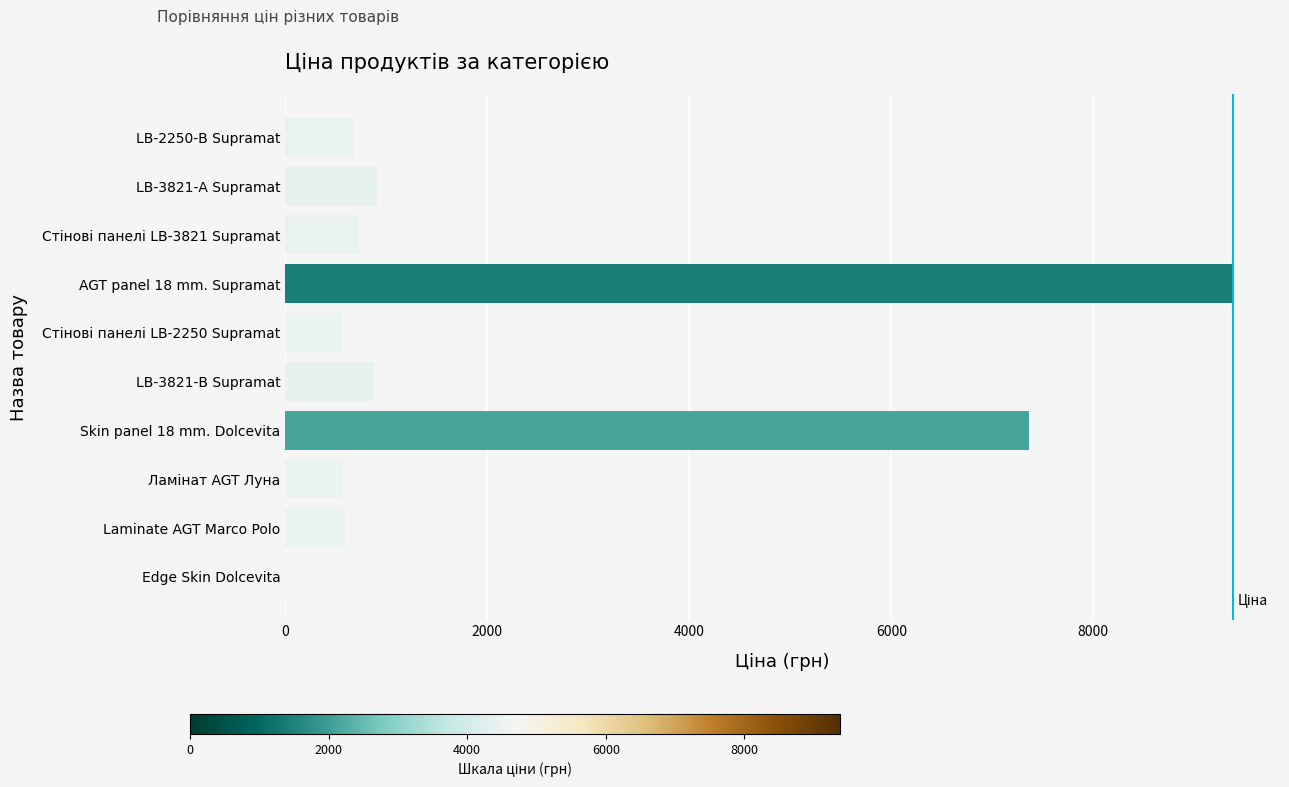

What is the greatest value displayed?

9379.3